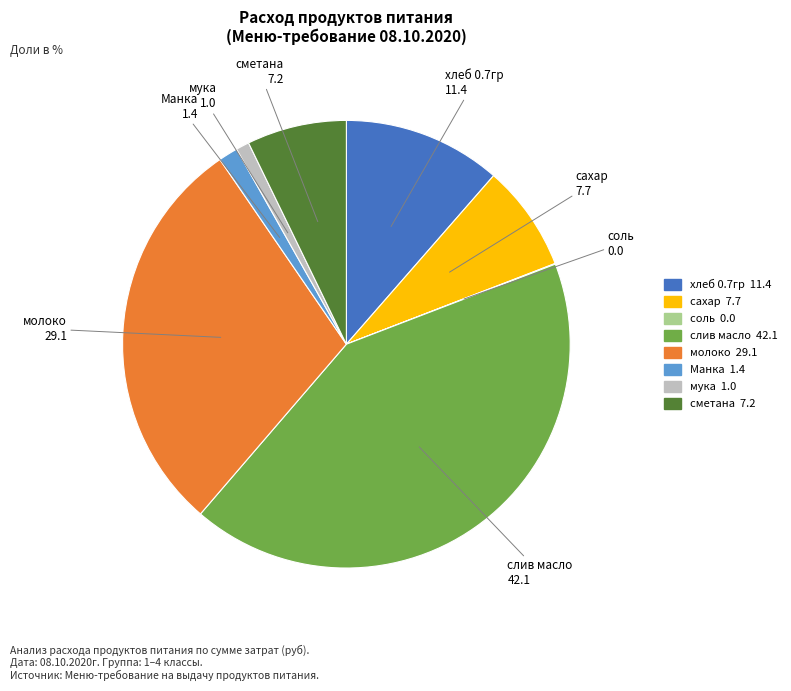

True or false: слив масло accounts for 50% of the total.

False